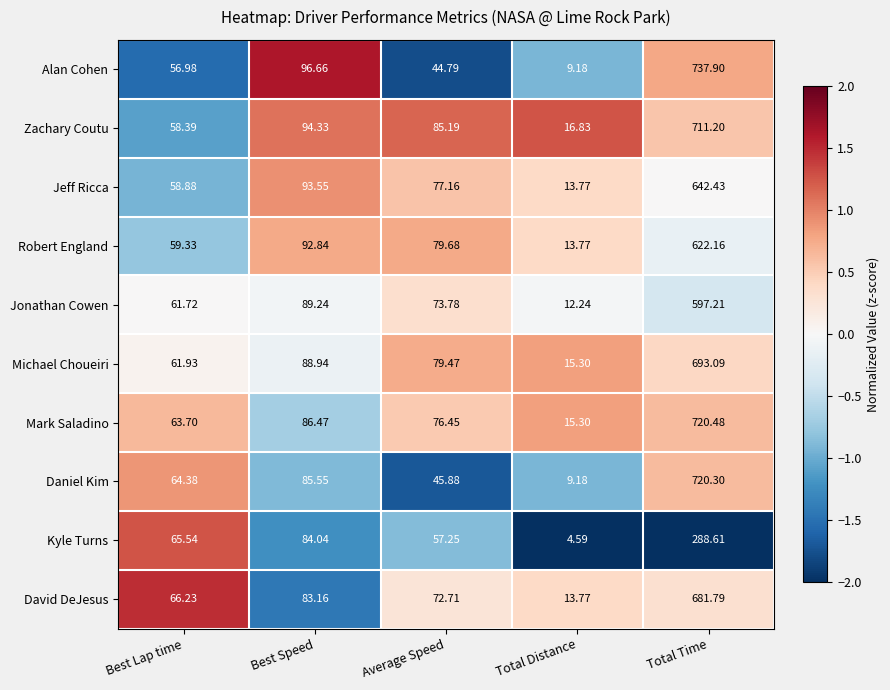

At which label does Daniel Kim first exceed 64?

Best Lap time